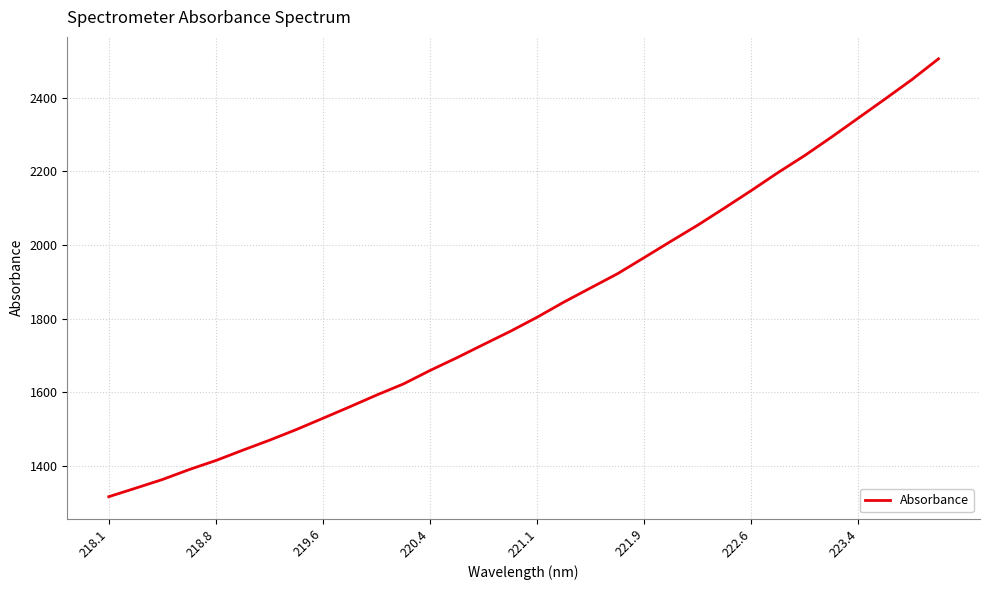

True or false: there are more than 0 points higher than both neighbors.

False